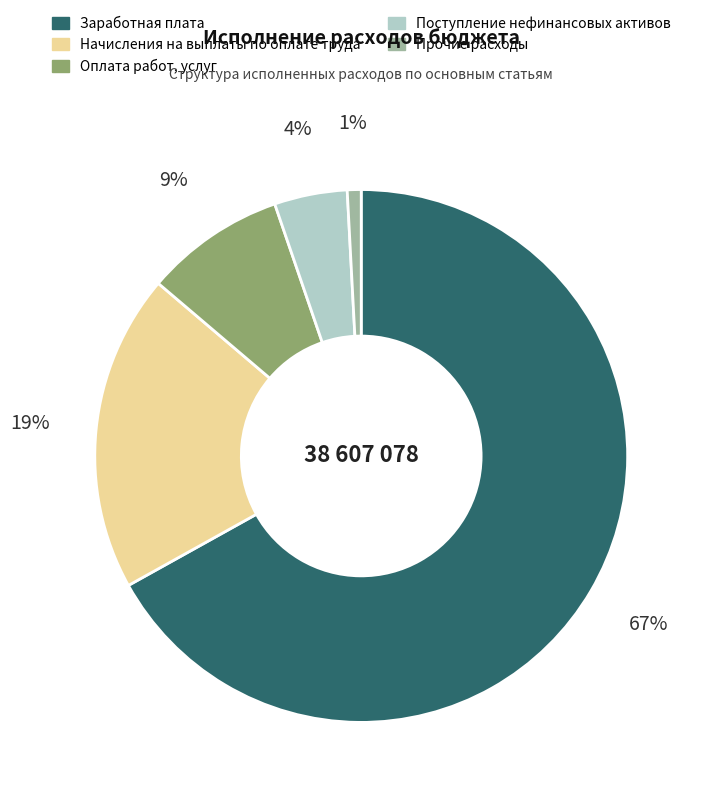

Do Начисления на выплаты по оплате труда and Поступление нефинансовых активов together represent more than half of the pie?

No